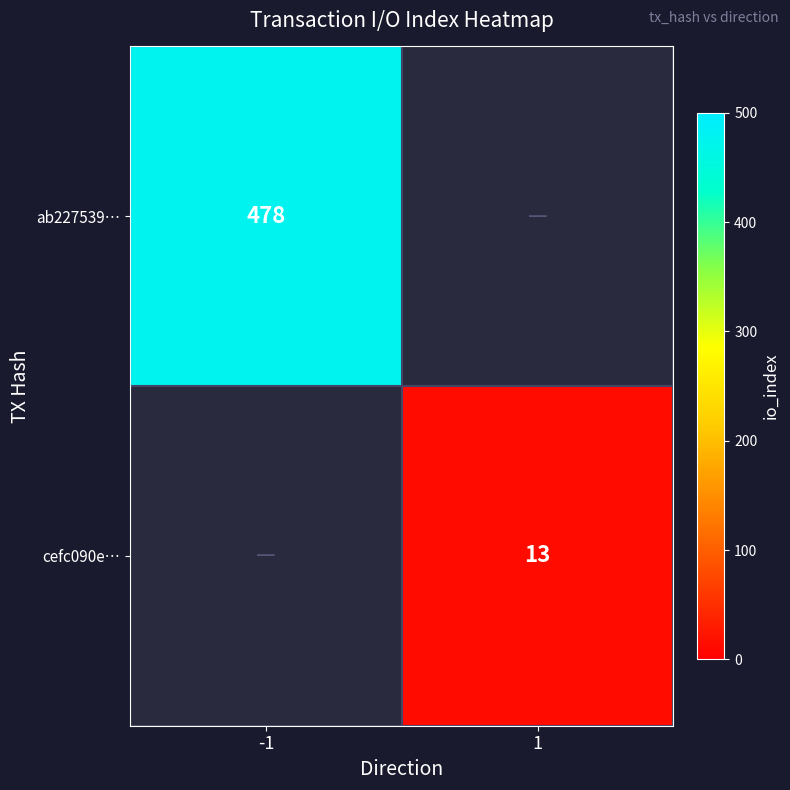

The value of cefc090e… at 1 is 6. True or false?

False